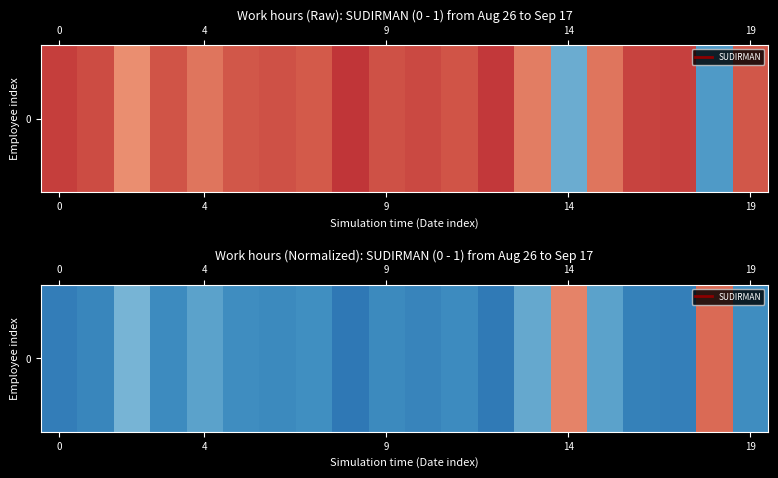

What is the difference between the maximum and minimum values?

0.6